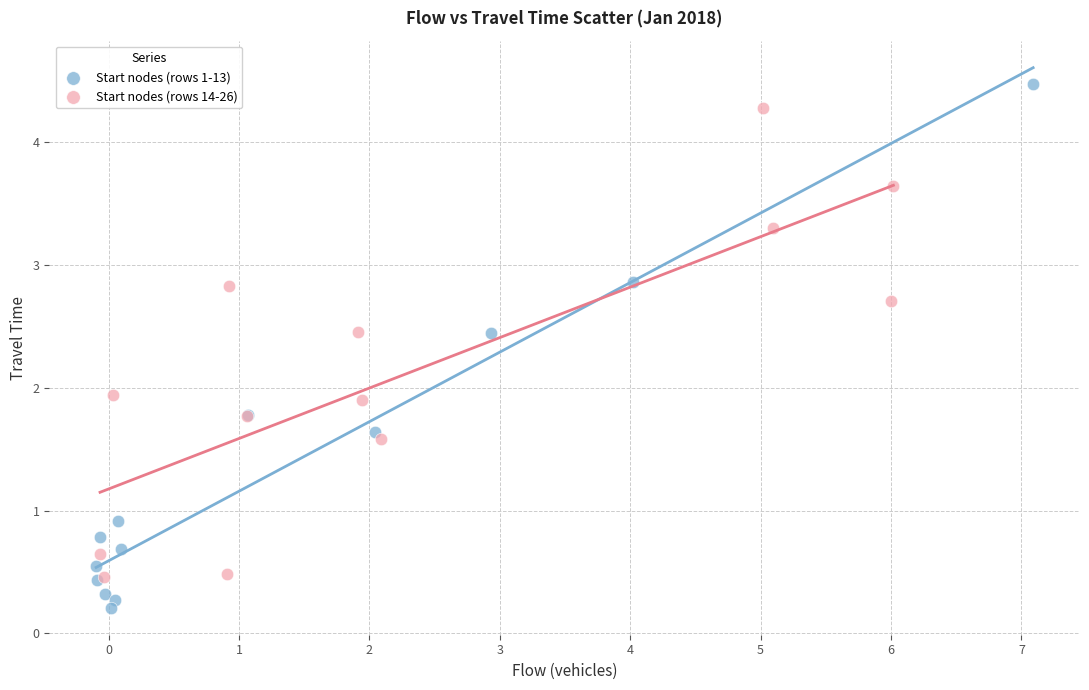

What are all the series names shown in the legend?

Start nodes (rows 1-13), Start nodes (rows 14-26)